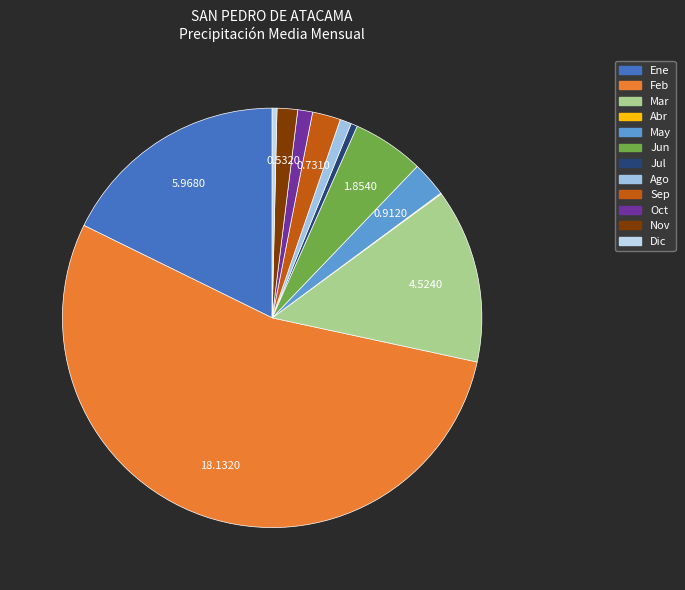

What is the majority slice?

Feb